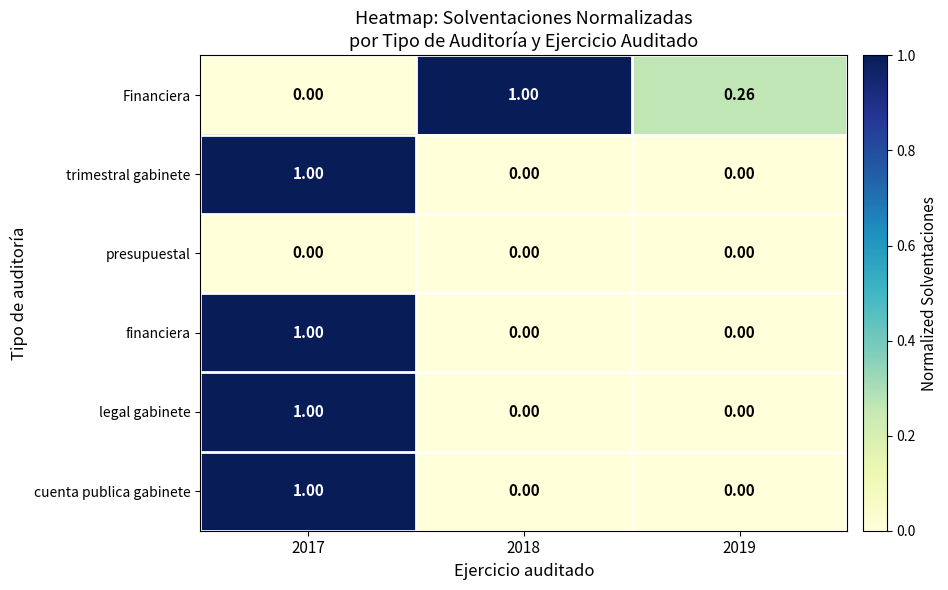

Between 2018 and 2019, which series saw the biggest shift?

Financiera